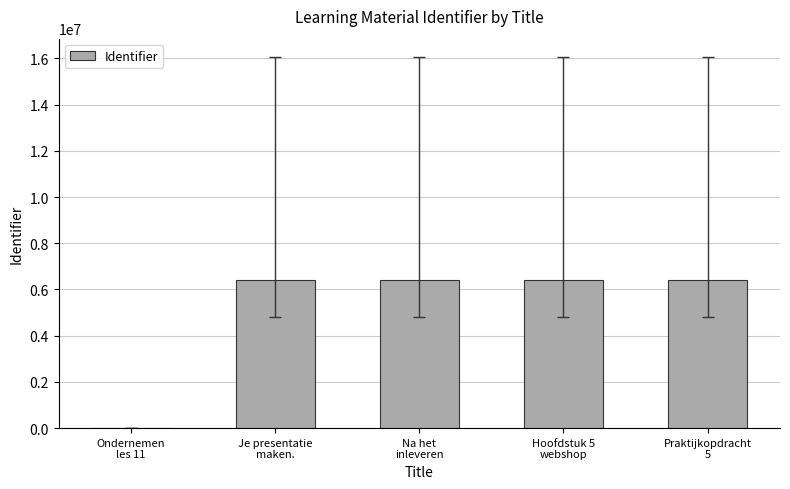

What is the average value?

5137110